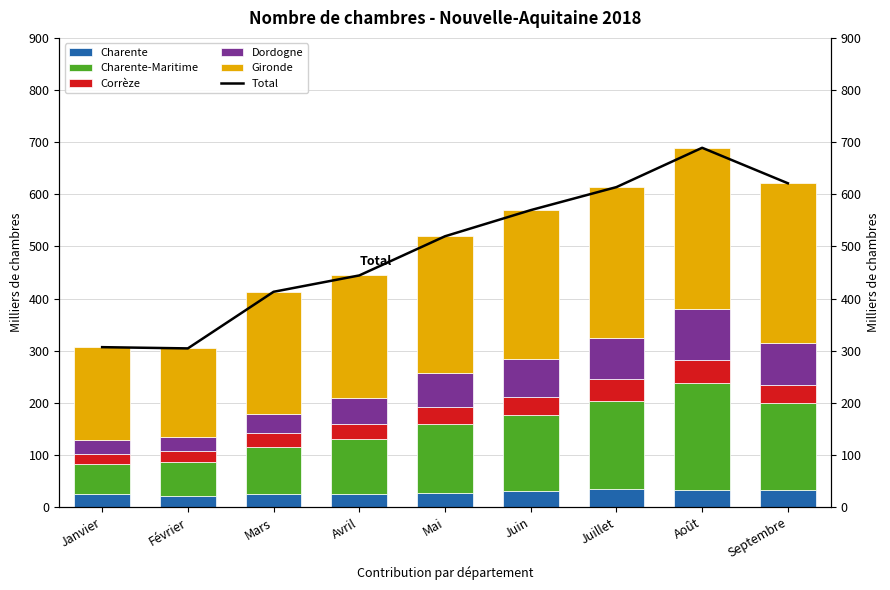

Where does the Charente series first go above 26?

Mars